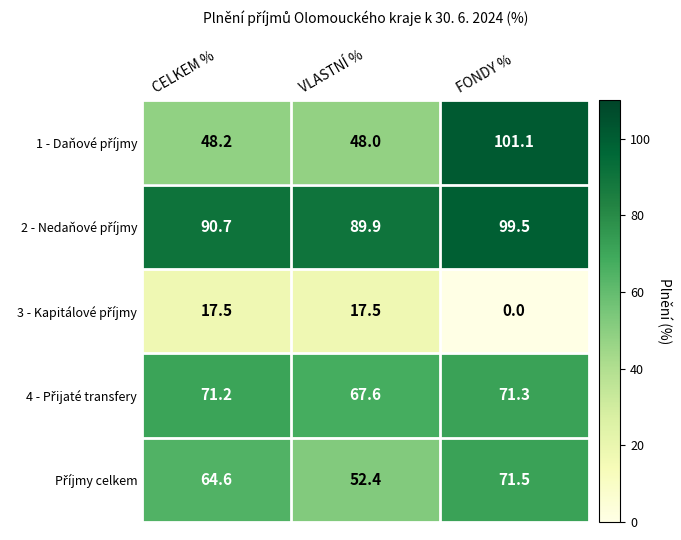

At which category does the chart reach its minimum across all series?

FONDY %